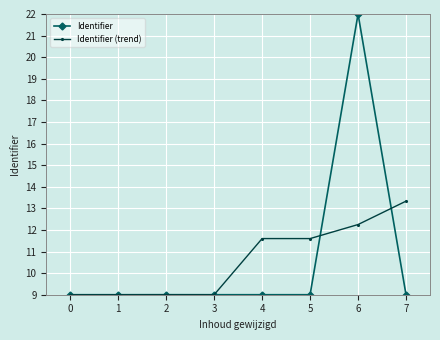

Which label corresponds to the largest value in the chart?

6